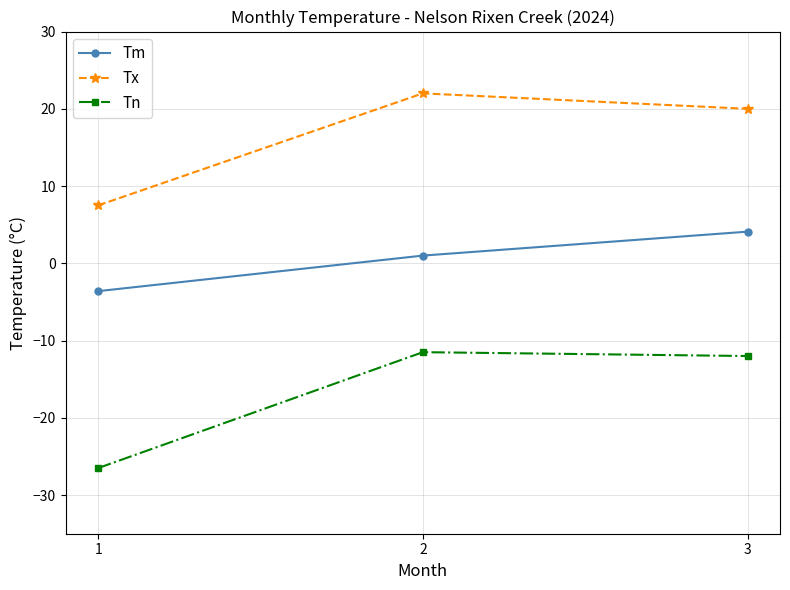

Which series changed the most between 1 and 3?

Tn